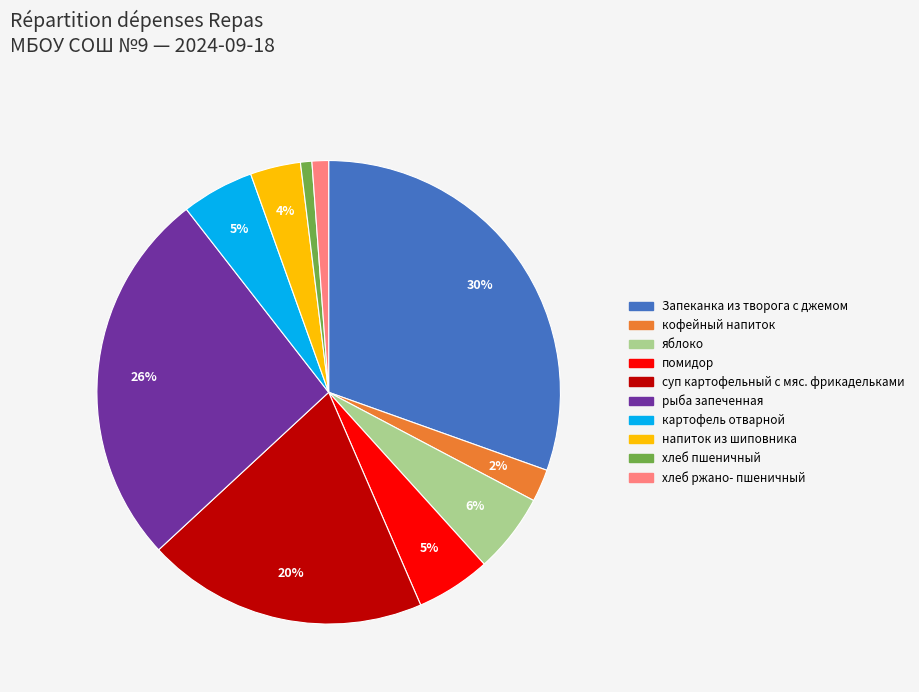

Is there any slice that represents more than half of the pie?

No